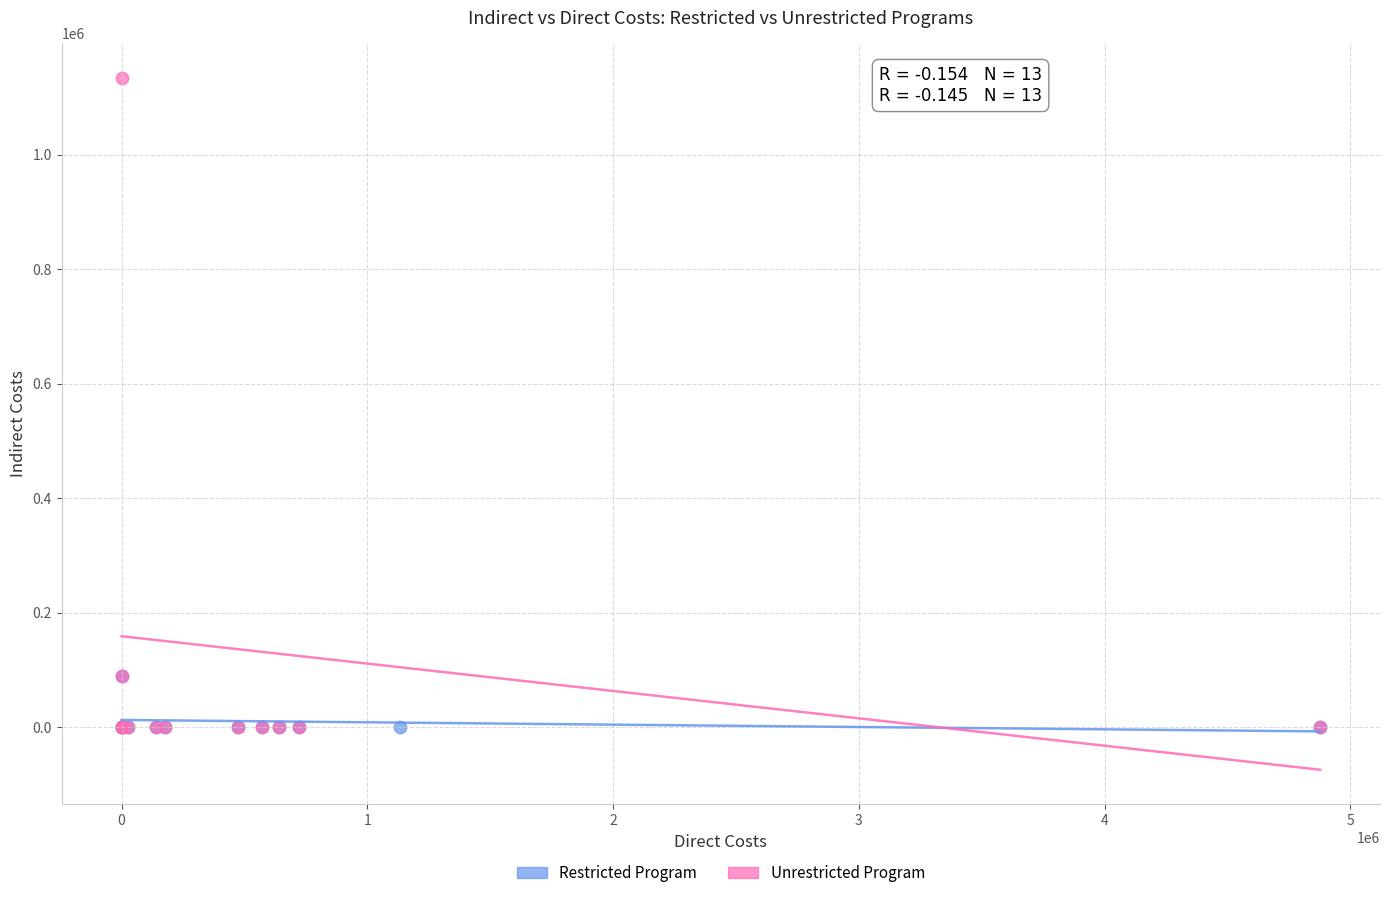

What are all the series names shown in the legend?

Restricted Program, Unrestricted Program